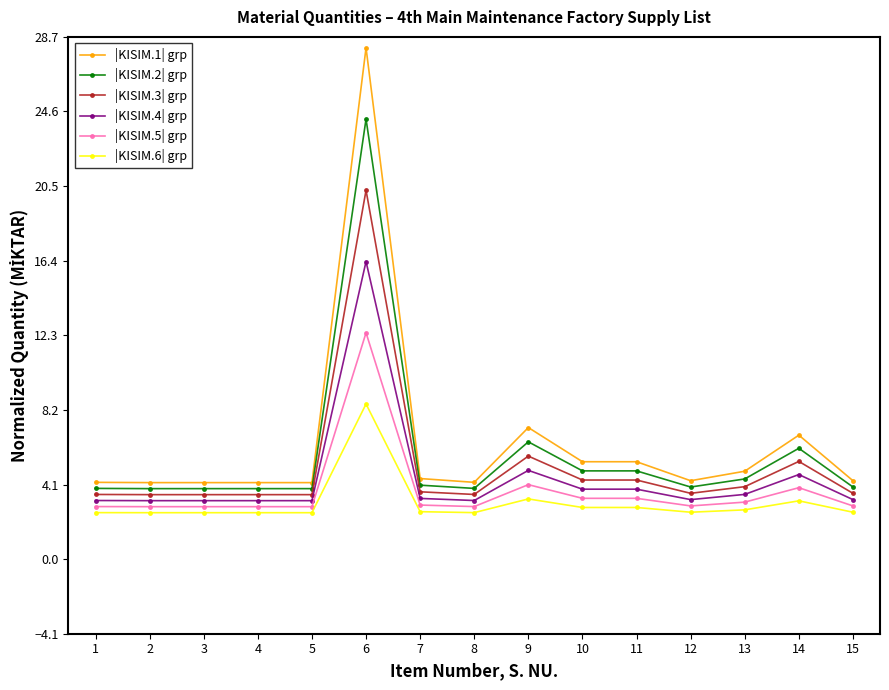

Is the value of |KISIM.3| grp at 8 greater than the value of |KISIM.1| grp at 6?

No